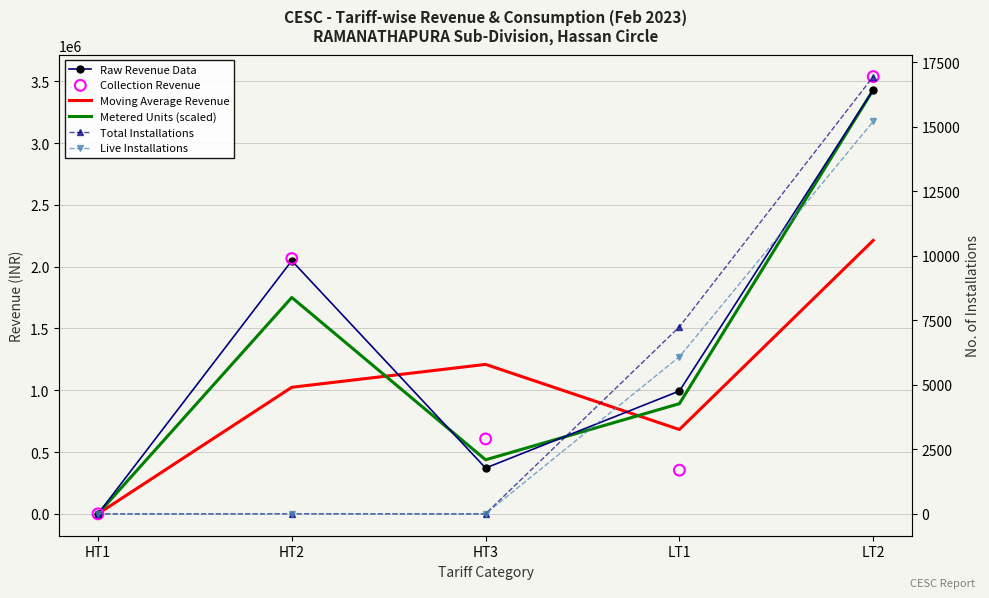

What are all the series names shown in the legend?

Raw Revenue Data, Moving Average Revenue, Metered Units (scaled), Collection Revenue, Total Installations, Live Installations